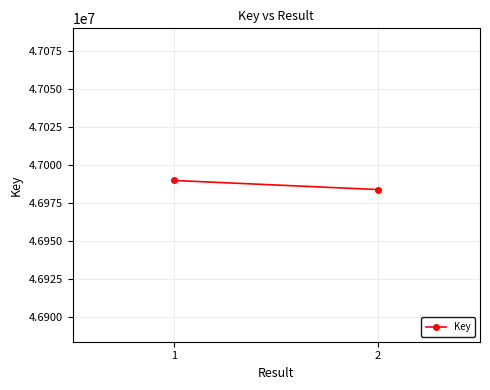

List the labels in order of value, smallest first.

2, 1